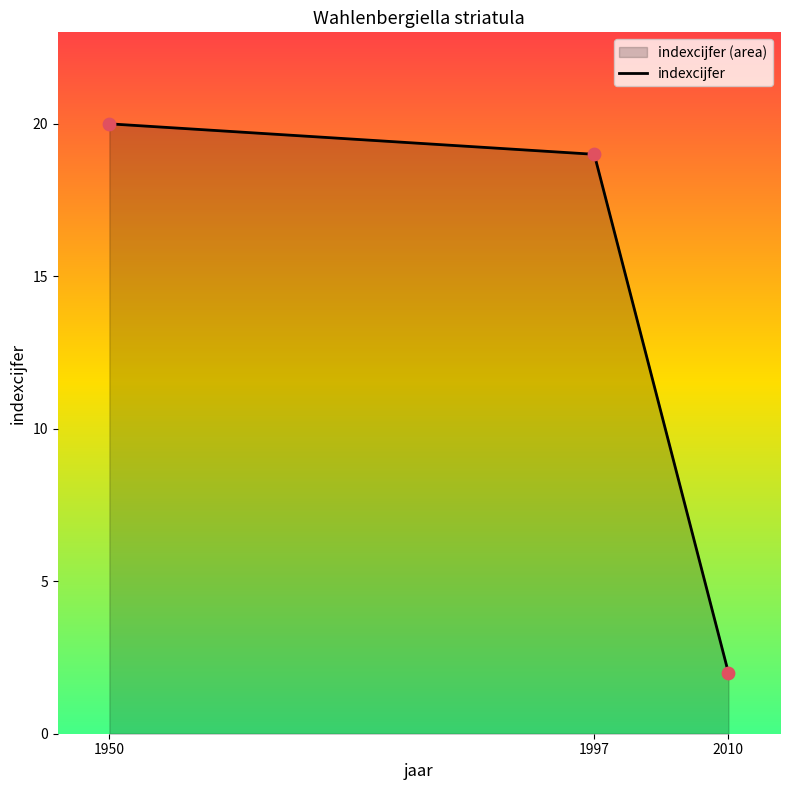

What is the ratio of the value at 2010 to the value at 1950?

0.1